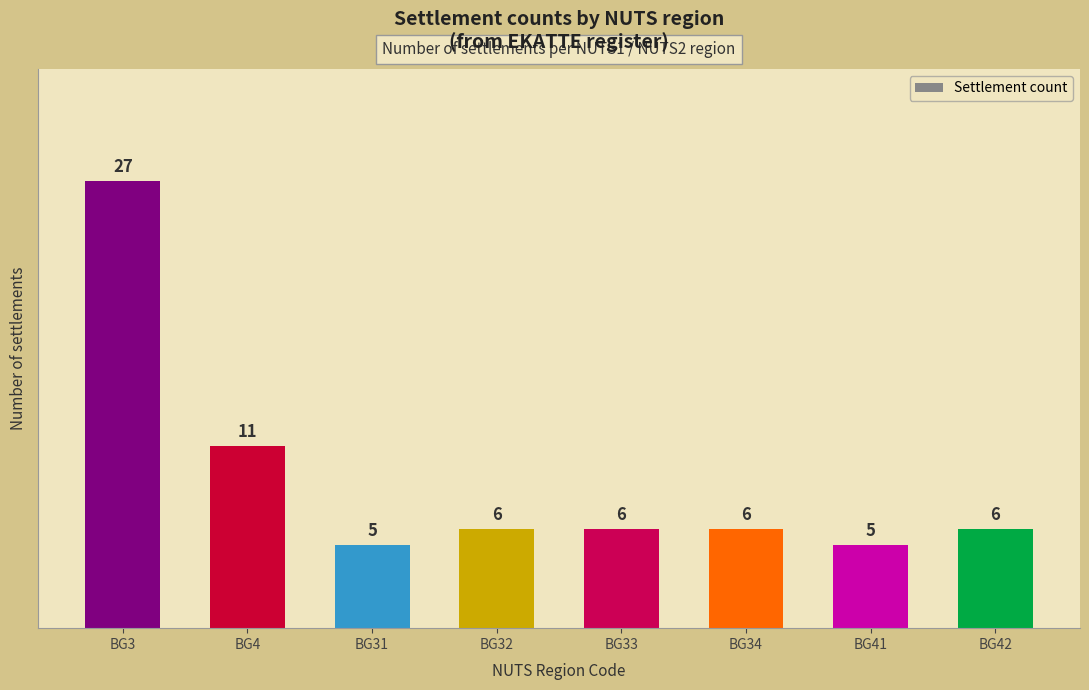

What value does the data have at BG33, to the nearest 5?

5